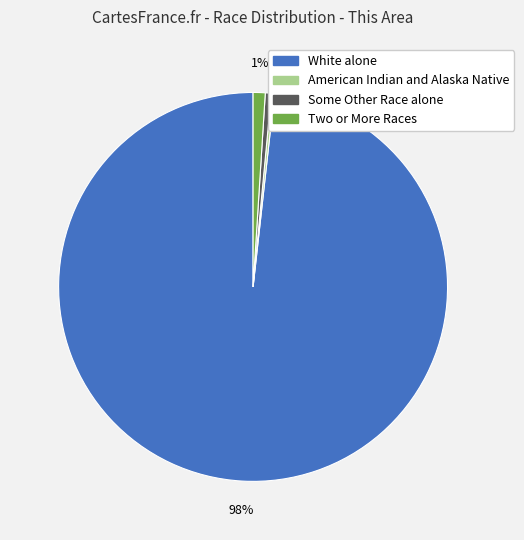

To the nearest percent, what is the average slice percentage?

25%